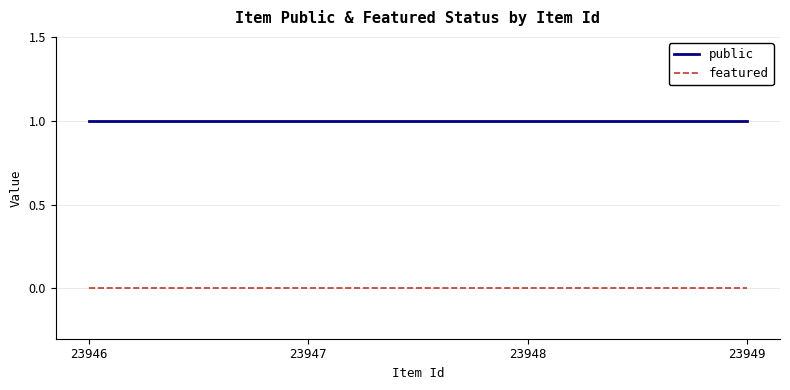

What is the total value across all series at 23947?

1